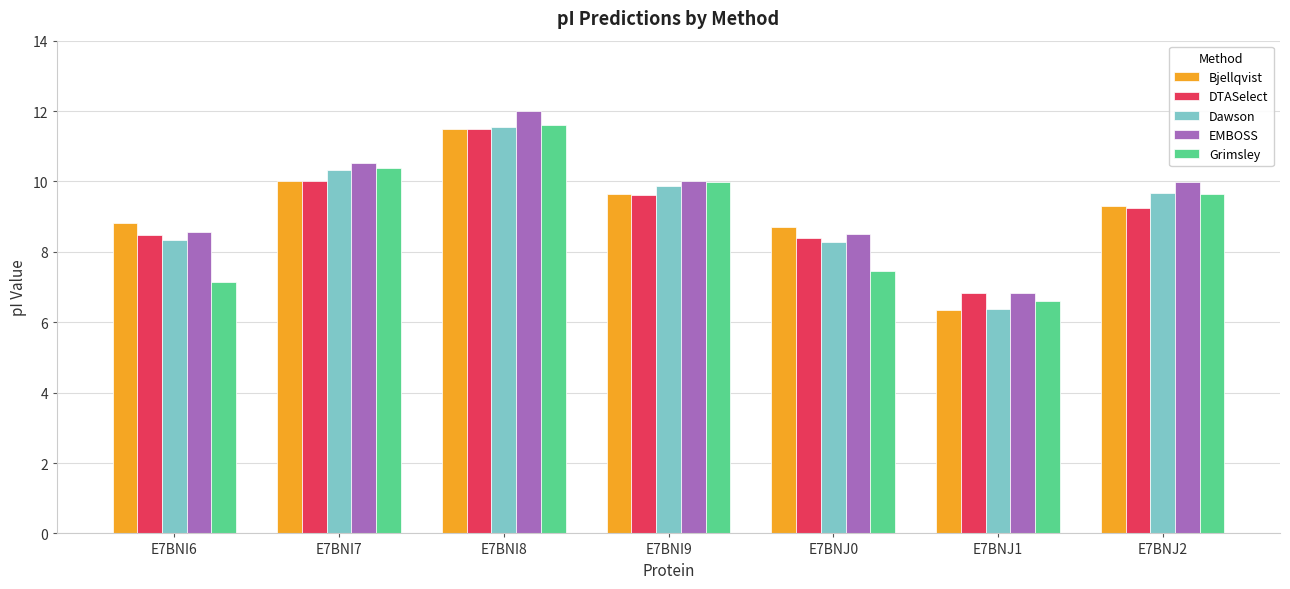

At which category is the sum across all series the highest?

E7BNI8